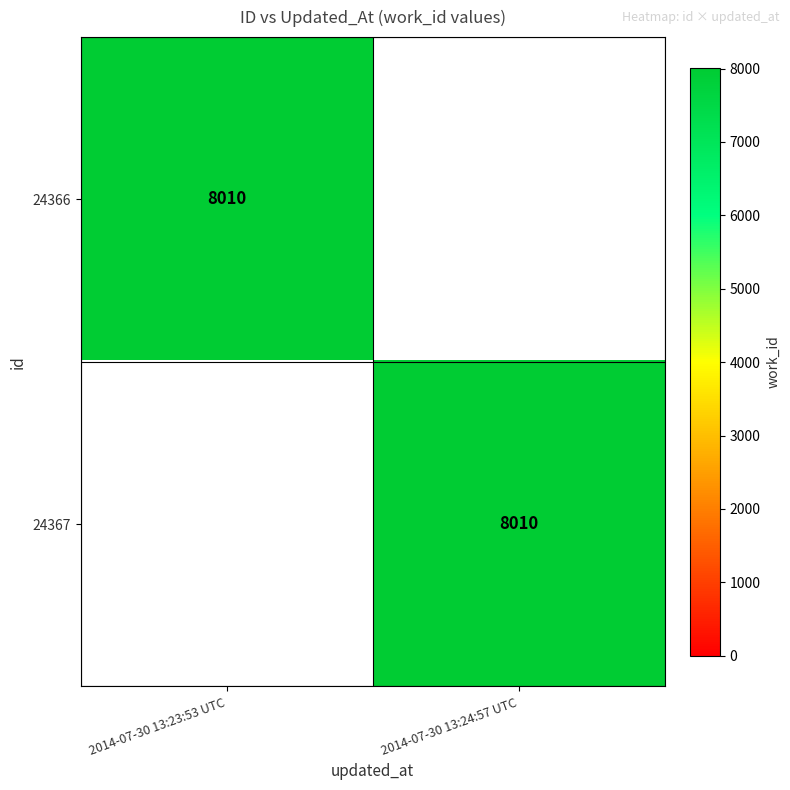

True or false: 24367 has a value of 8010 at 2014-07-30 13:24:57 UTC.

True